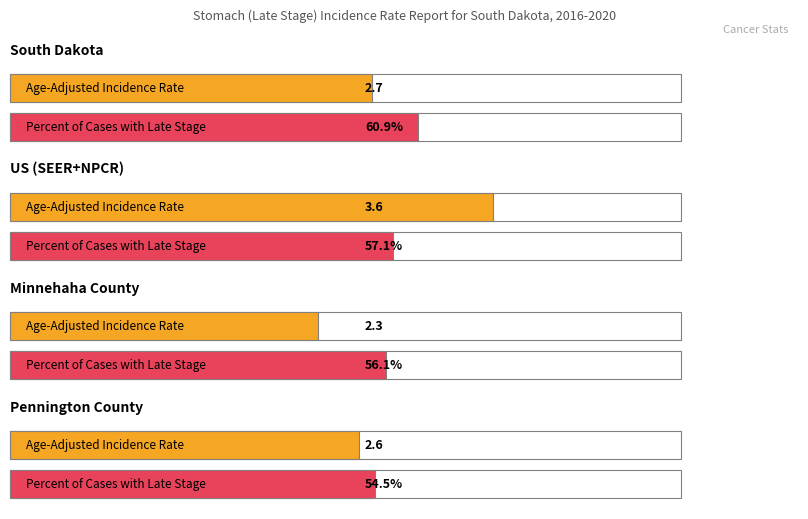

The Percent of Cases with Late Stage series shows 13.7 at US (SEER+NPCR). True or false?

False